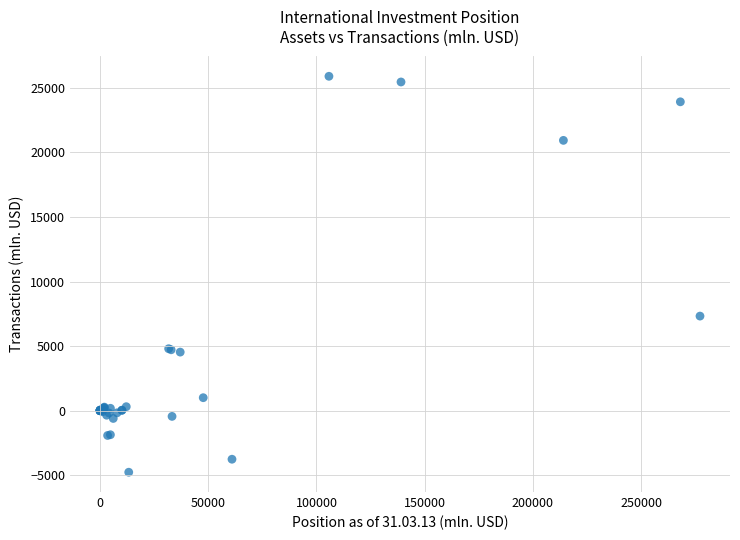

What Y value in the scatter plot is closest to 10564?

7324.6